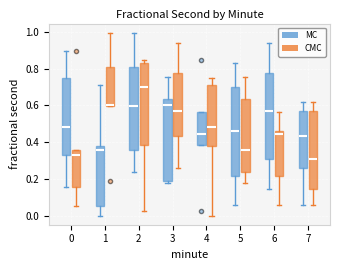

Where is the lower edge of the box for 6 (MC) on the y-axis? The values are not printed on the chart, so give them approximately, as read against the axis.

0.32